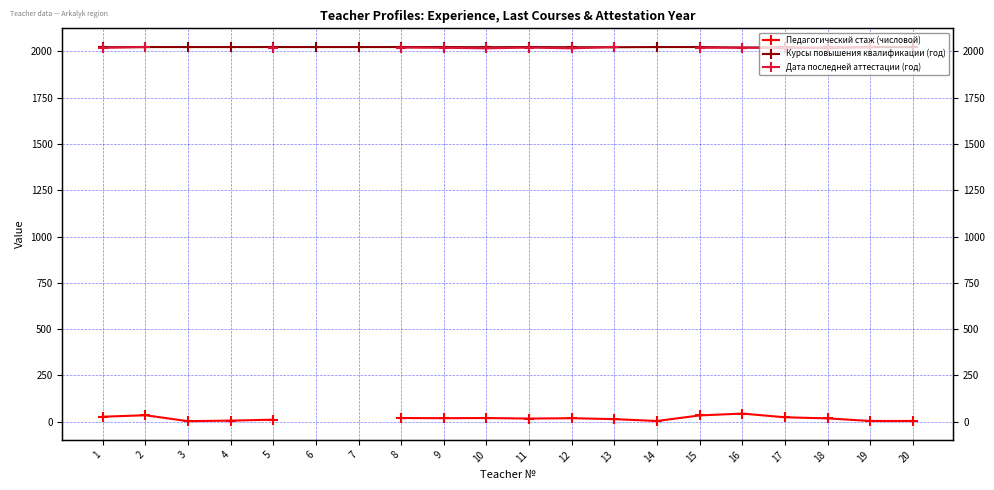

At which category does Курсы повышения квалификации (год) reach its first local peak?

11